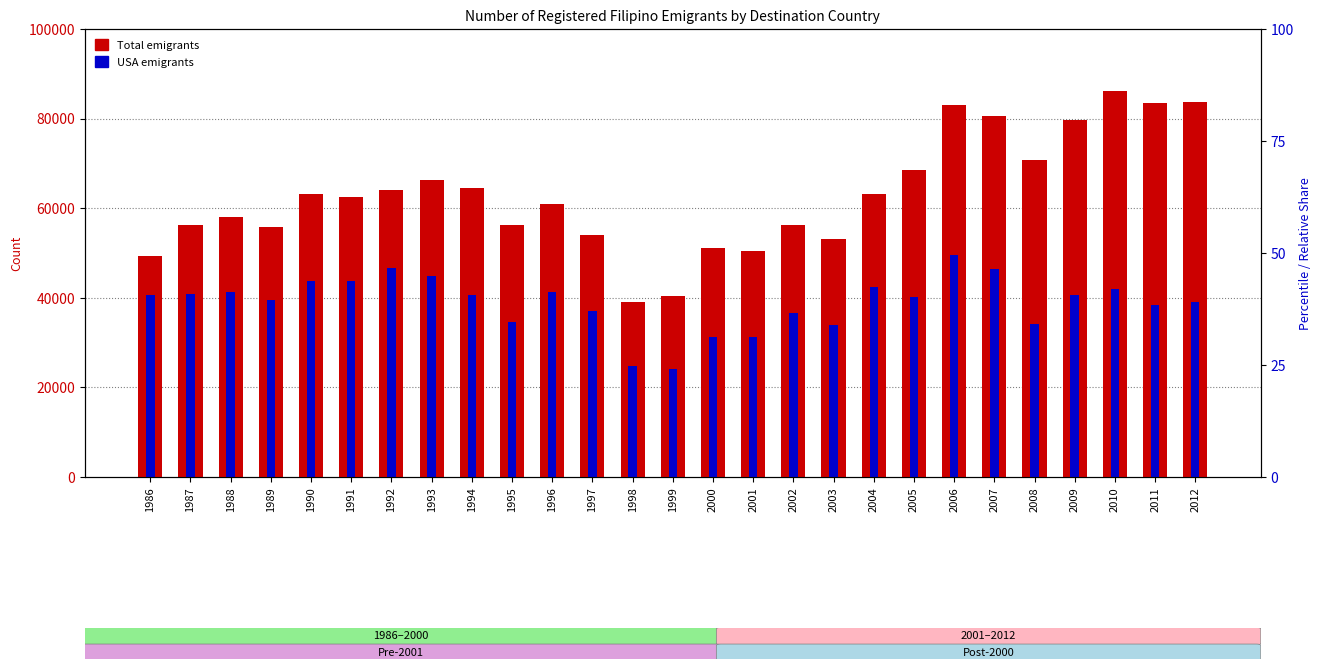

Rank the categories by USA value from highest to lowest.

2006, 1992, 2007, 1993, 1991, 1990, 2004, 2010, 1988, 1996, 1987, 1986, 2009, 1994, 2005, 1989, 2012, 2011, 1997, 2002, 1995, 2008, 2003, 2000, 2001, 1998, 1999